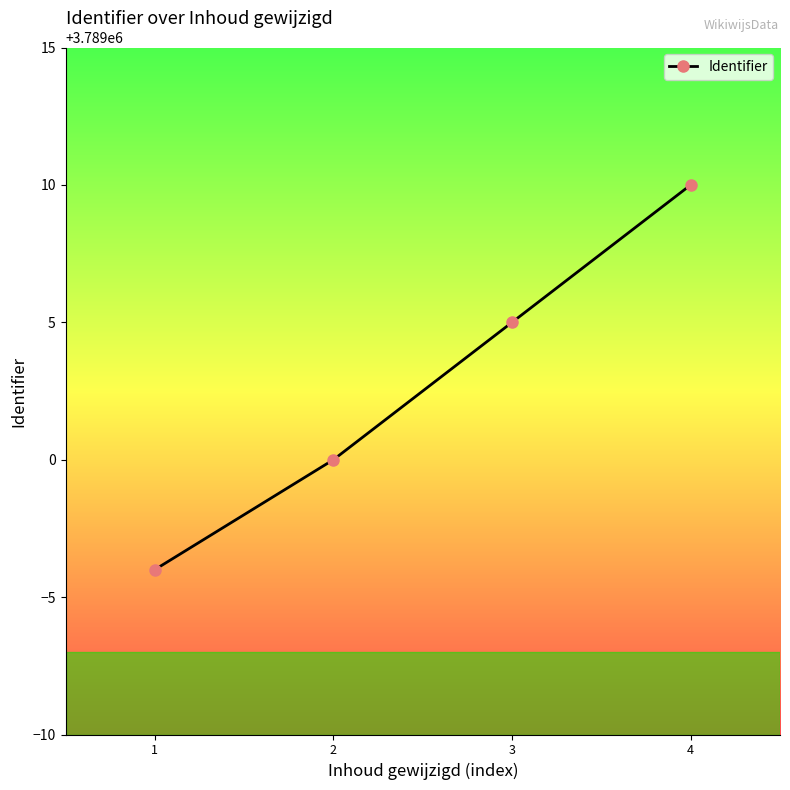

List the labels in order of value, largest first.

4, 3, 2, 1